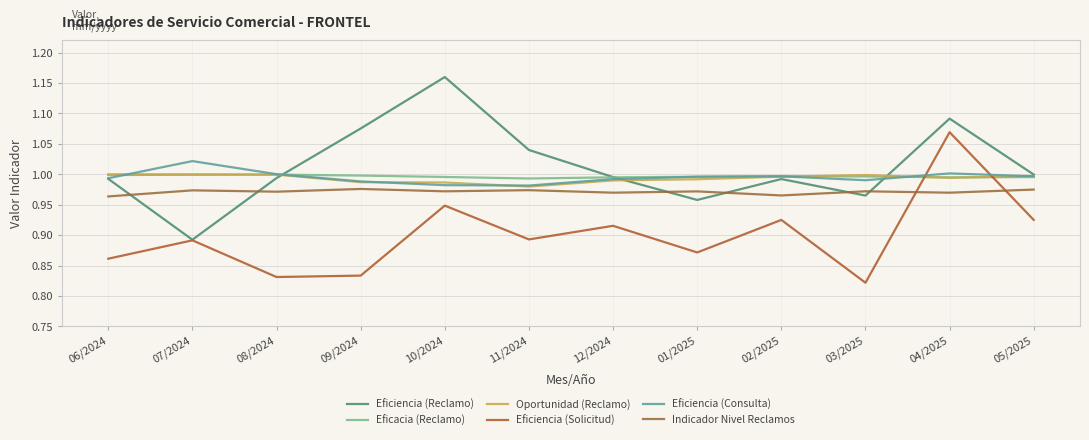

How many times do Oportunidad (Reclamo) and Eficiencia (Solicitud) cross each other?

2